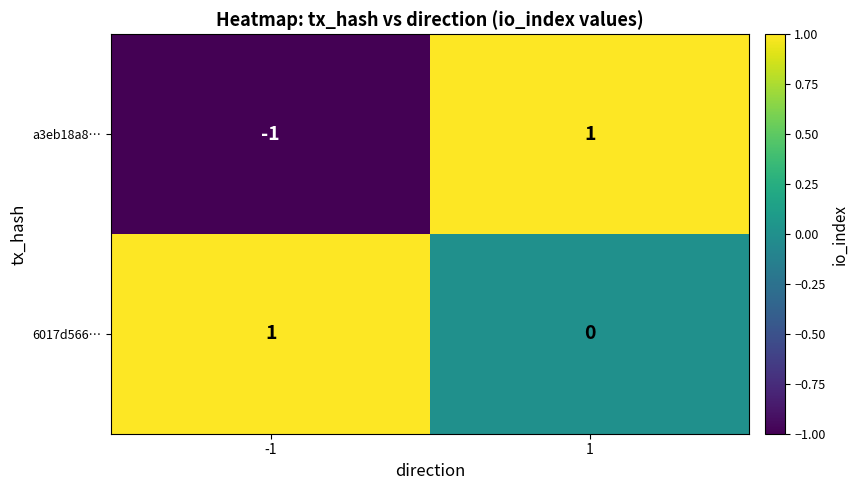

The 6017d566… series shows 0 at 1. True or false?

True